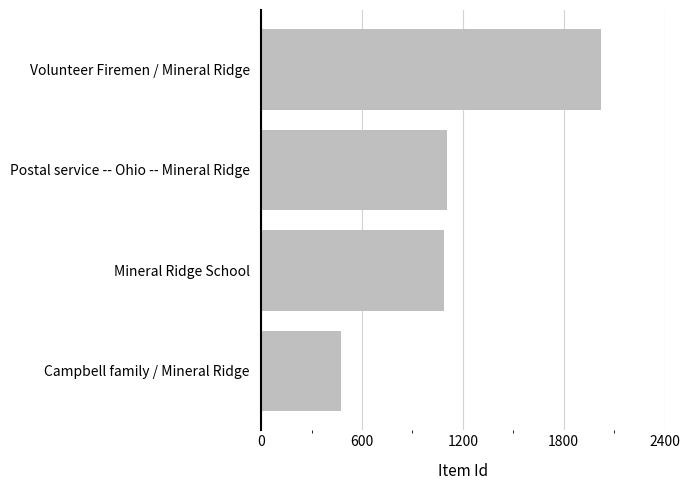

At which category does the chart reach its minimum across all series?

Campbell family / Mineral Ridge